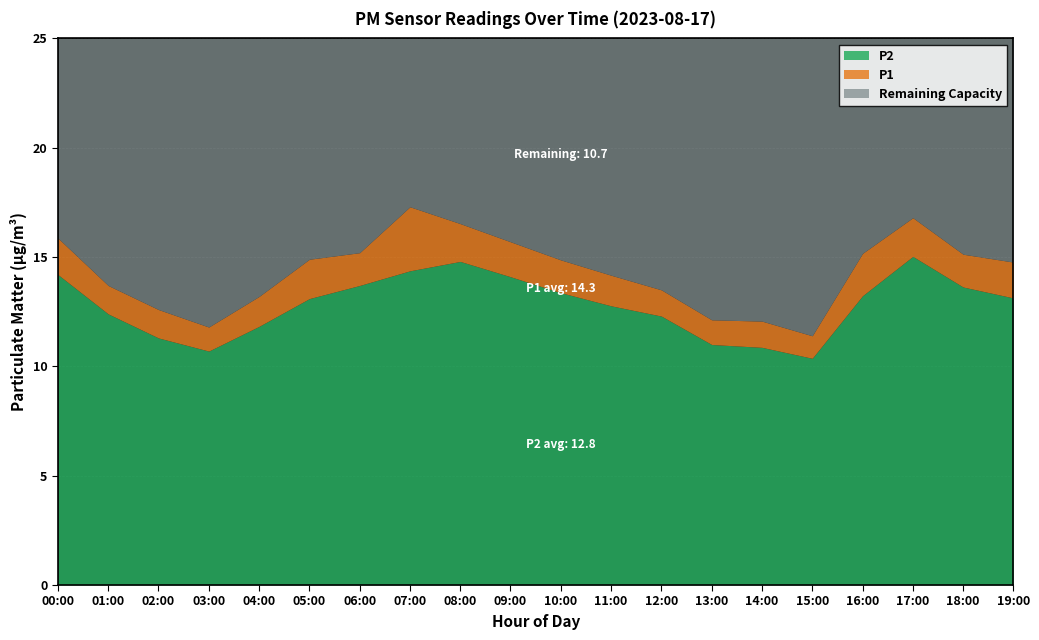

The value of P1 at 07:00 is 3.5. True or false?

False